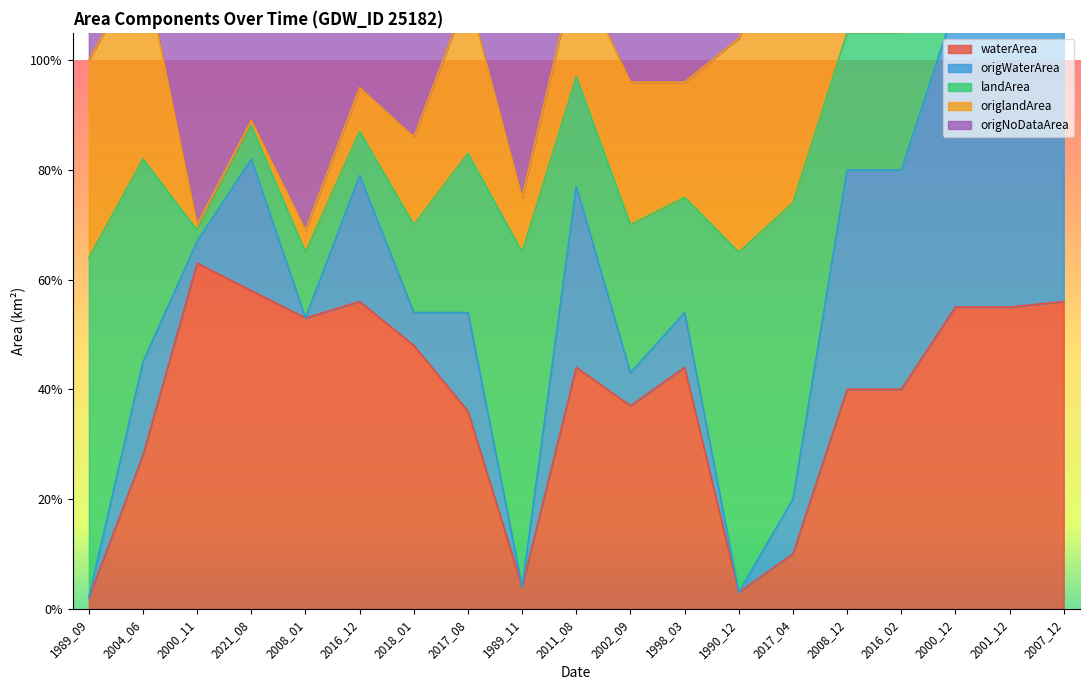

What is the maximum value shown in the chart?

1.3